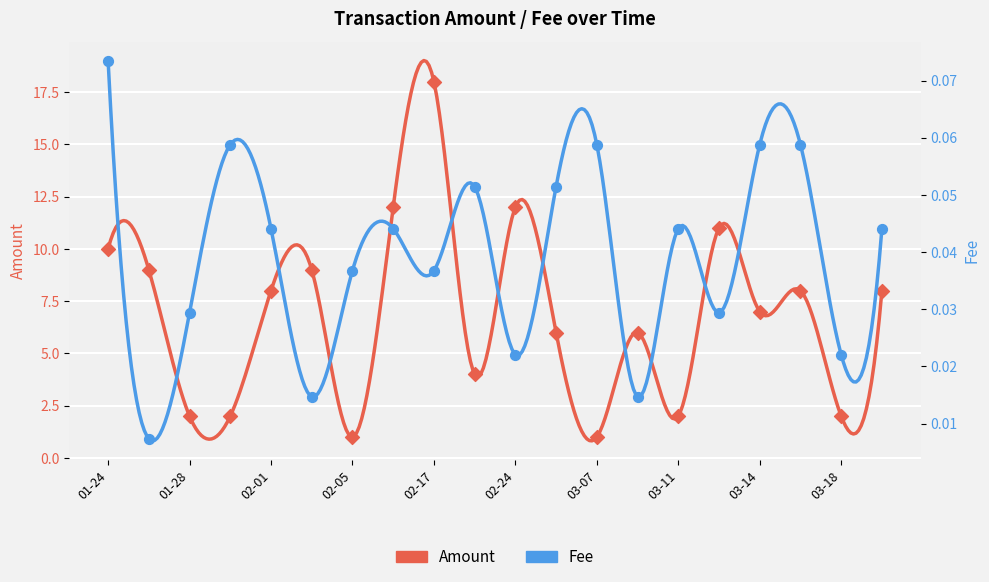

Which series has the widest spread of Y values?

Amount